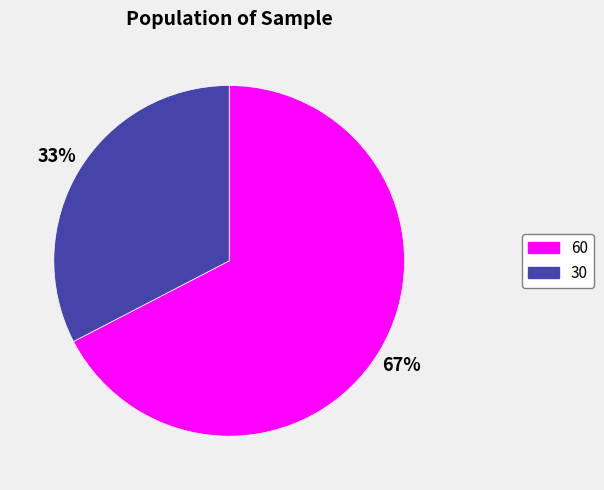

Rank the categories by value from highest to lowest.

60, 30